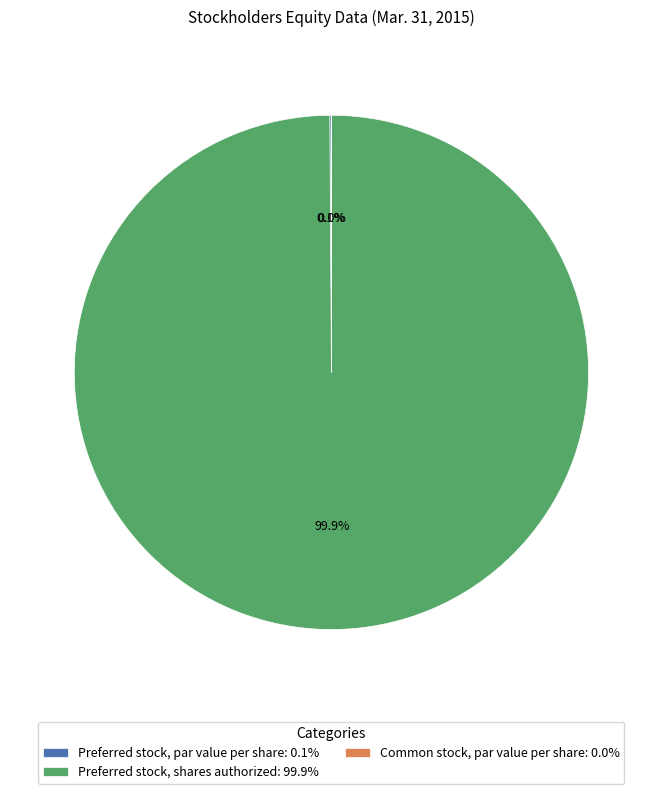

What is the largest slice in the pie chart?

Preferred stock, shares authorized